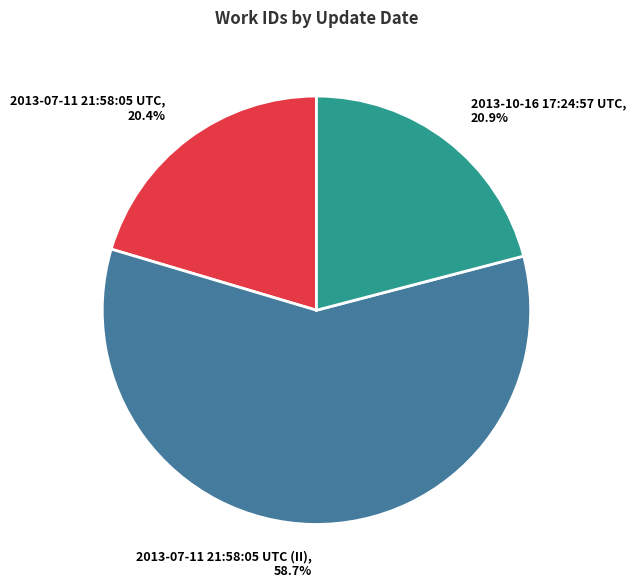

Which slice is the largest?

2013-07-11 21:58:05 UTC (II)